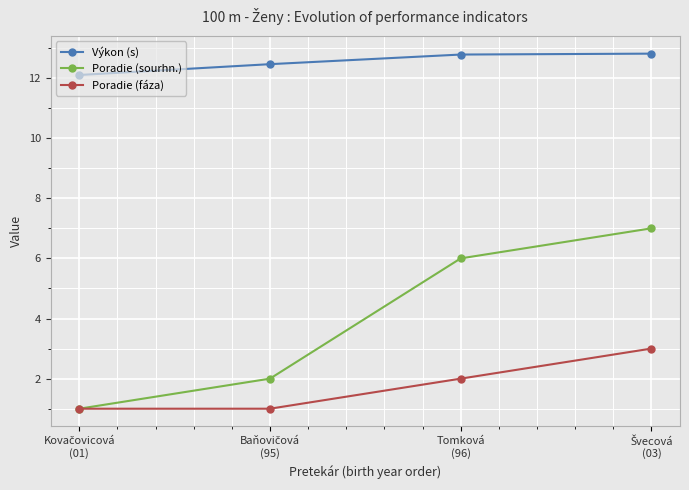

True or false: Výkon (s) and Poradie (sourhn.) cross at least once.

False